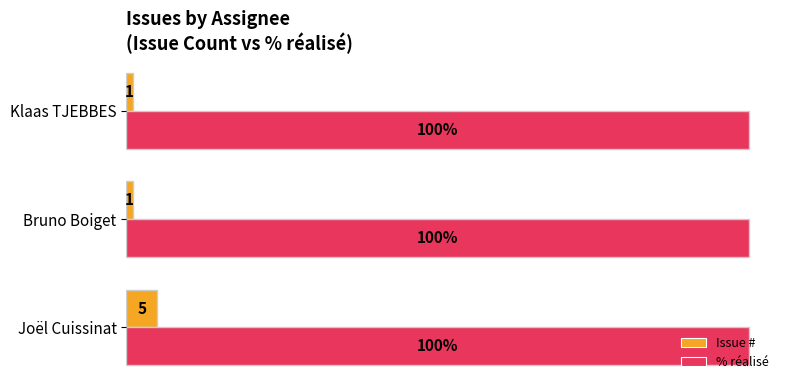

Is the value of % réalisé at Bruno Boiget greater than the value of Issue # at Klaas TJEBBES?

Yes